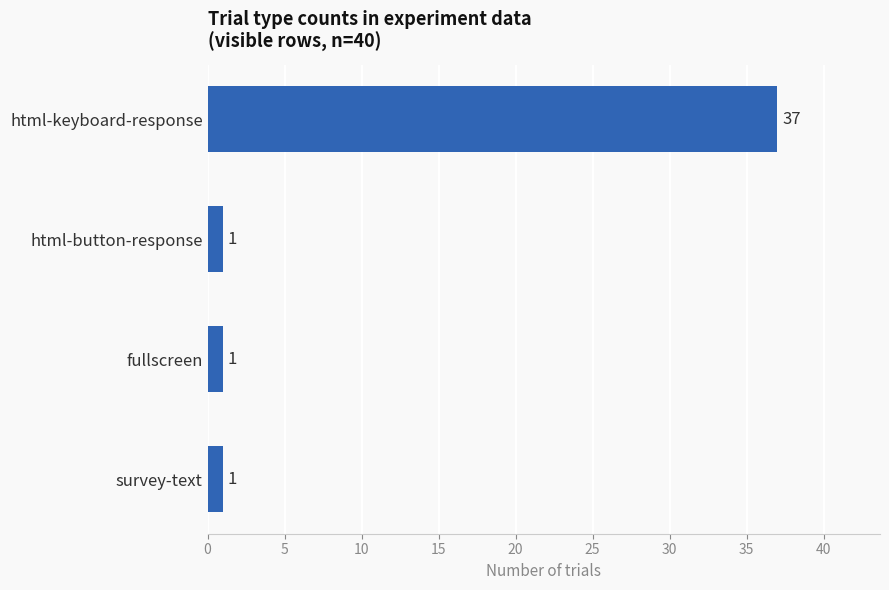

The value at html-keyboard-response is 37. True or false?

True